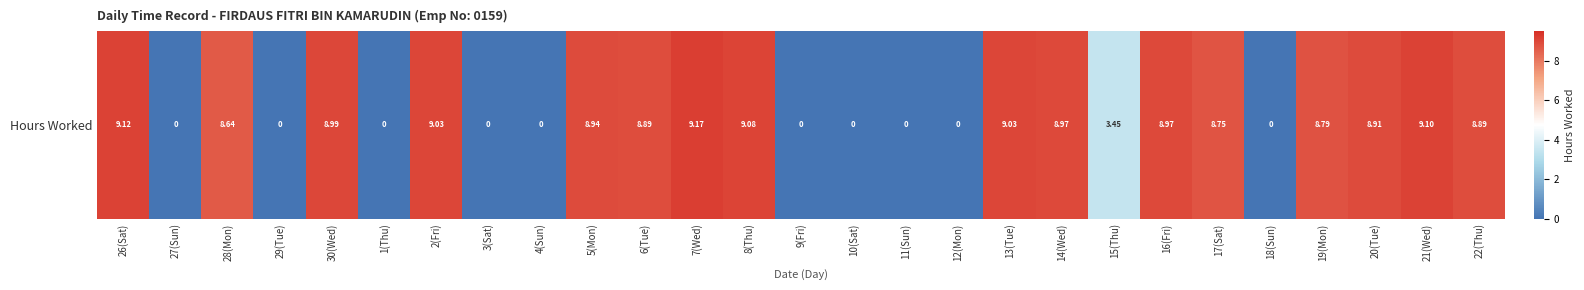

Rank the categories by value from highest to lowest.

7(Wed), 26(Sat), 21(Wed), 8(Thu), 2(Fri), 13(Tue), 30(Wed), 14(Wed), 16(Fri), 5(Mon), 20(Tue), 6(Tue), 22(Thu), 19(Mon), 17(Sat), 28(Mon), 15(Thu), 27(Sun), 29(Tue), 1(Thu), 3(Sat), 4(Sun), 9(Fri), 10(Sat), 11(Sun), 12(Mon), 18(Sun)